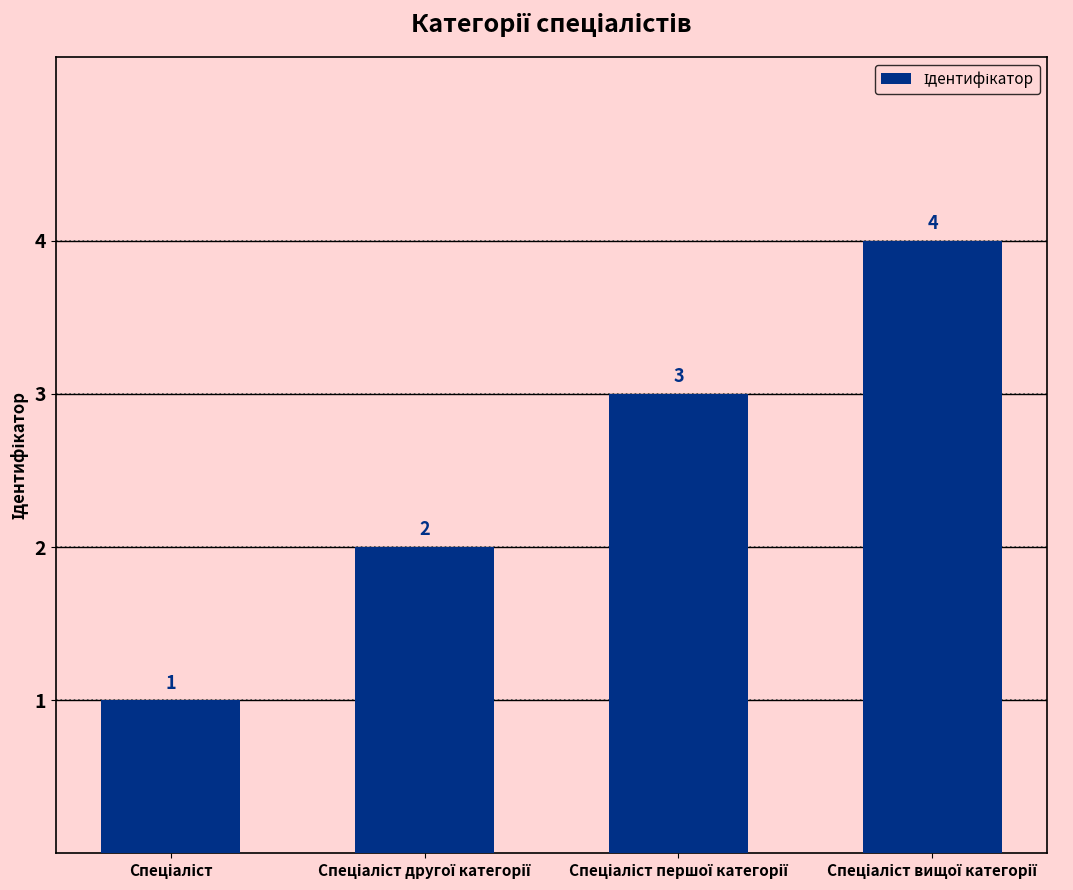

What is the greatest value displayed?

4